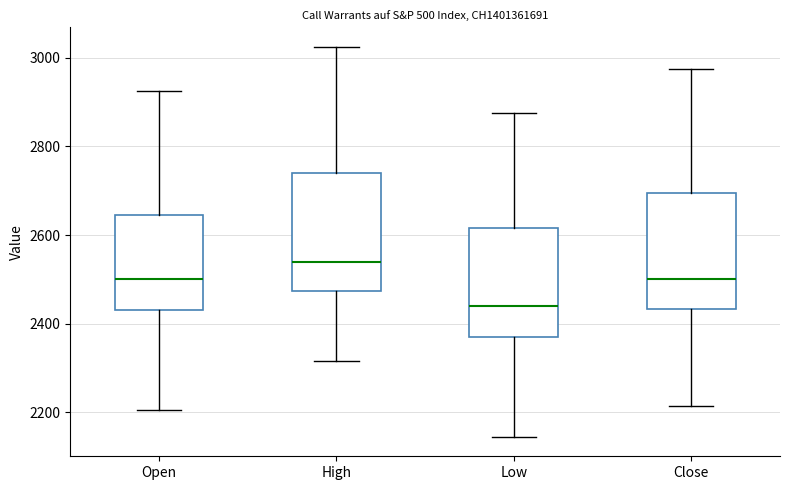

Reading left to right, transcribe this box plot: for each box, give where its median line is, the range the box spans, and where its two whiskers end, as read against the y-axis. The values are not printed on the chart, so give them approximately, as read against the axis.

Open: median 2500, box 2440 to 2640, whiskers 2200 to 2920
High: median 2540, box 2480 to 2740, whiskers 2320 to 3020
Low: median 2440, box 2380 to 2620, whiskers 2140 to 2880
Close: median 2500, box 2440 to 2700, whiskers 2220 to 2980